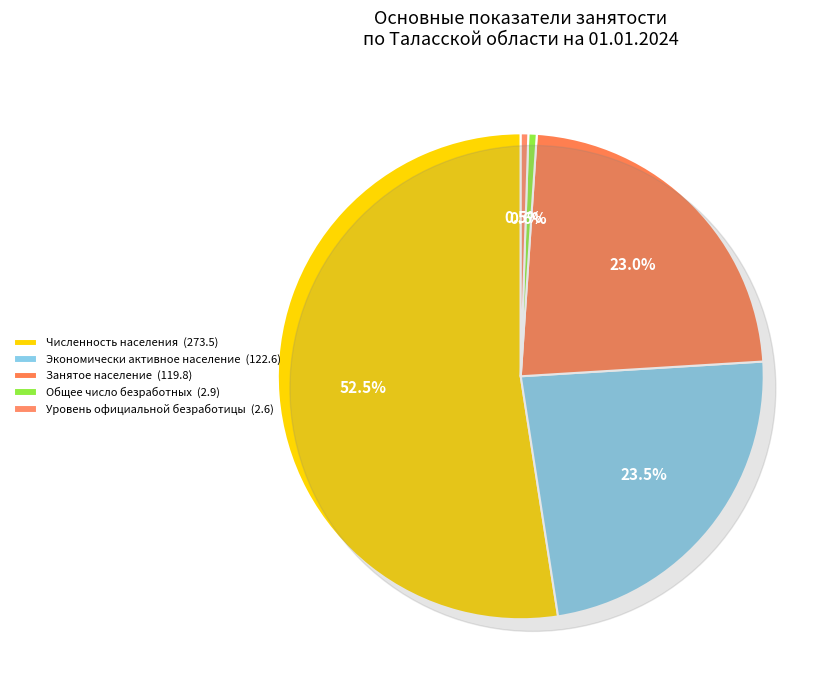

How many slices are in this pie chart?

5